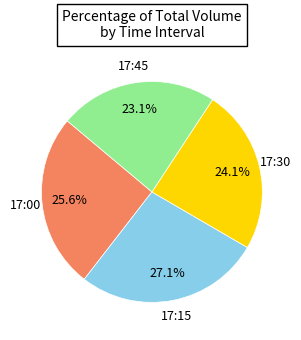

To the nearest percent, what is the difference between the largest and smallest slice percentages?

4%